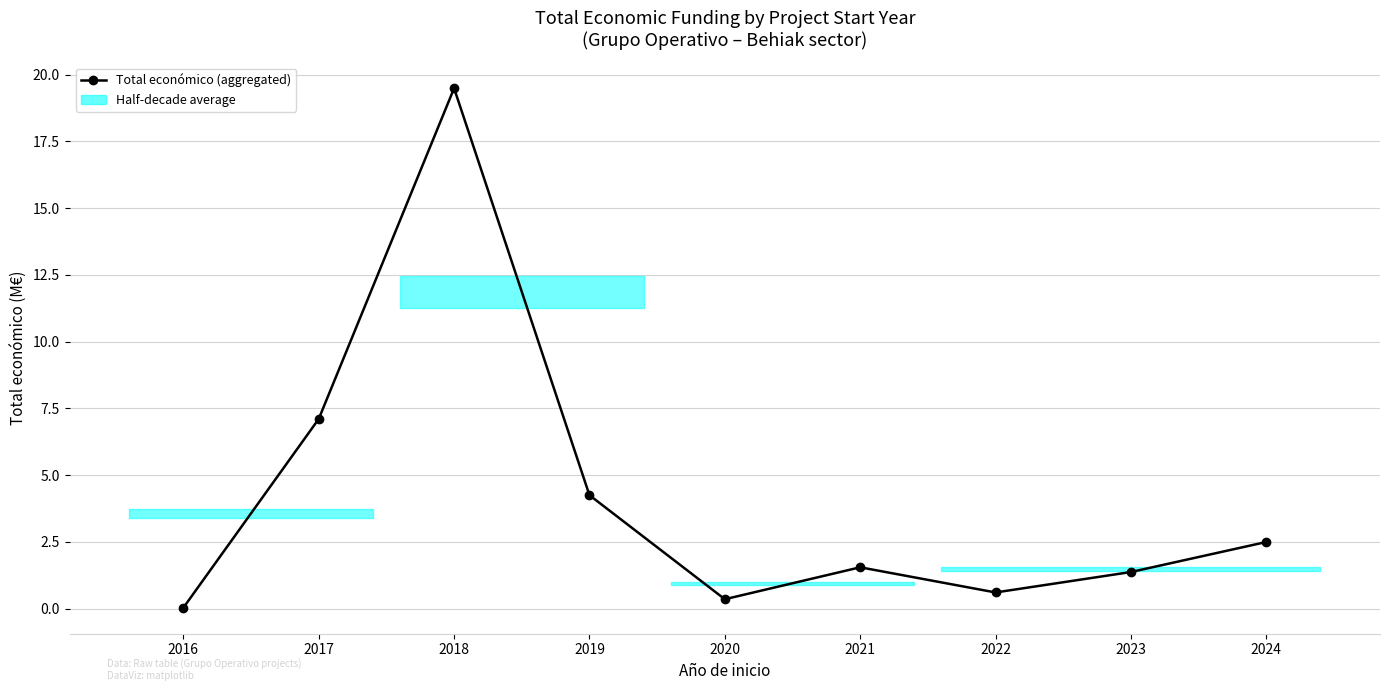

How many distinct data groups are displayed?

1